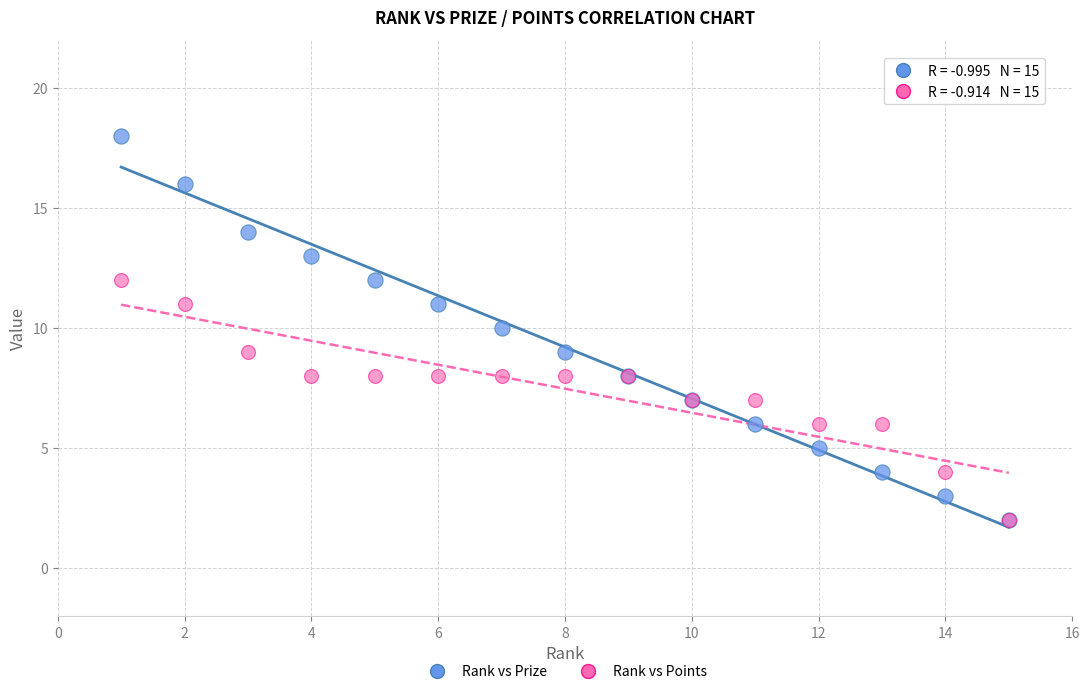

Which series contains the highest Y value?

Rank vs Prize